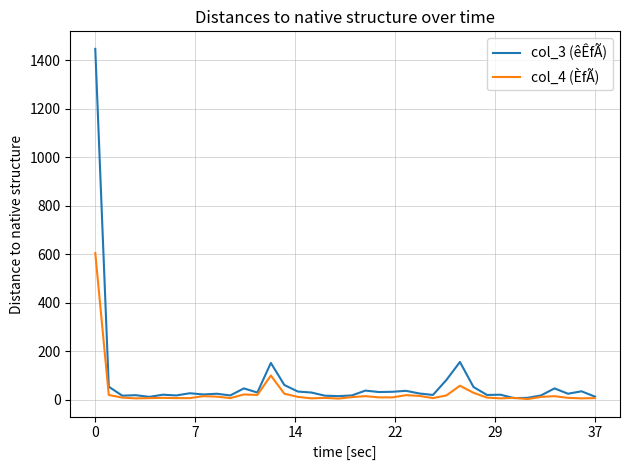

List the series in order of their peak value, highest first.

col_3 (êÊfÃ), col_4 (ÈfÃ)